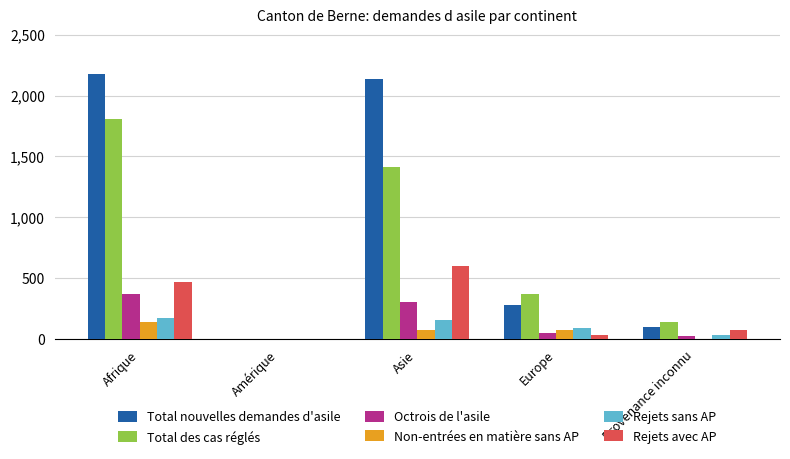

What is the difference between the Rejets sans AP values at Amérique and Provenance inconnu?

30